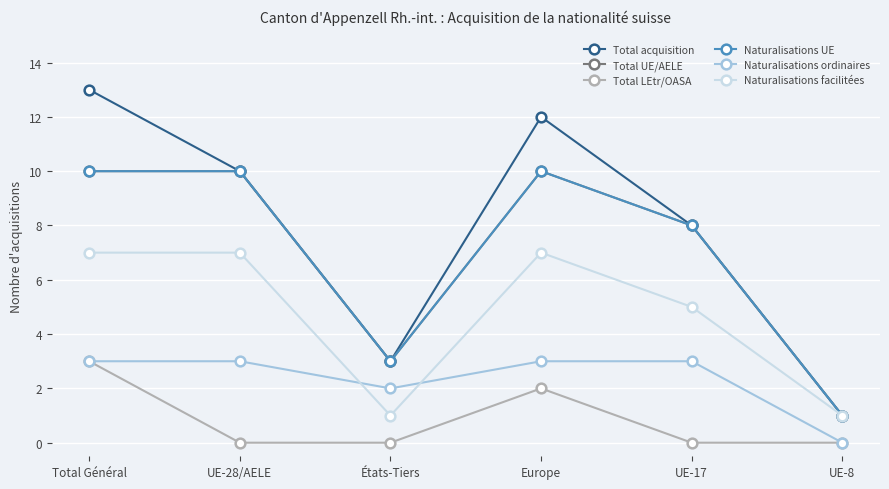

Between Total Général and UE-17, which series saw the biggest shift?

Total acquisition